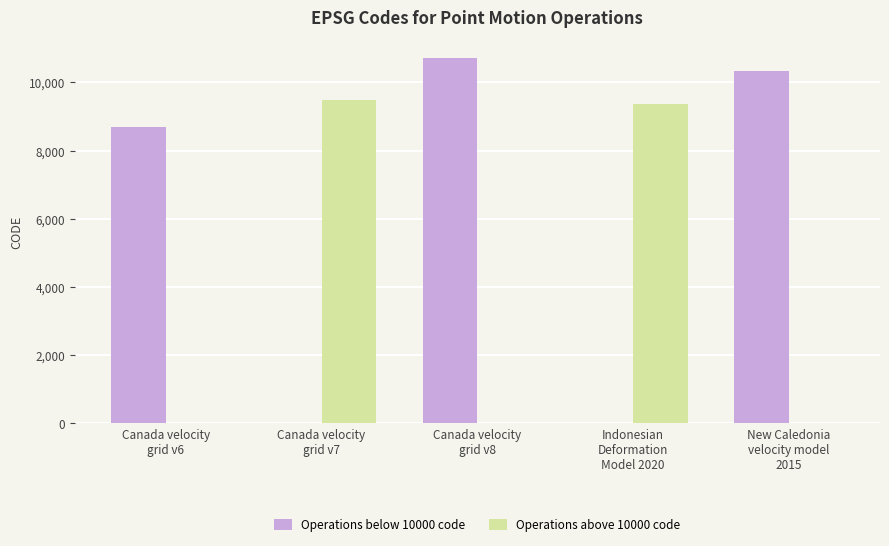

Which series has the largest total across all categories?

Operations below 10000 code